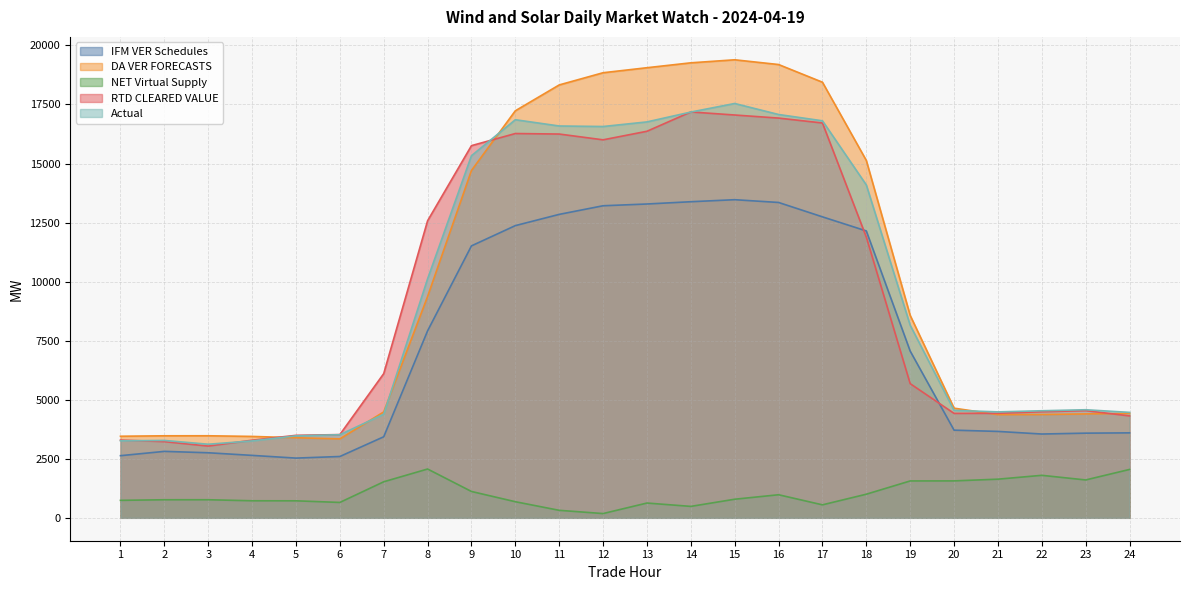

Rank the categories by IFM VER Schedules value from highest to lowest.

15, 14, 16, 13, 12, 11, 17, 10, 18, 9, 8, 19, 20, 21, 24, 23, 22, 7, 2, 3, 4, 1, 6, 5